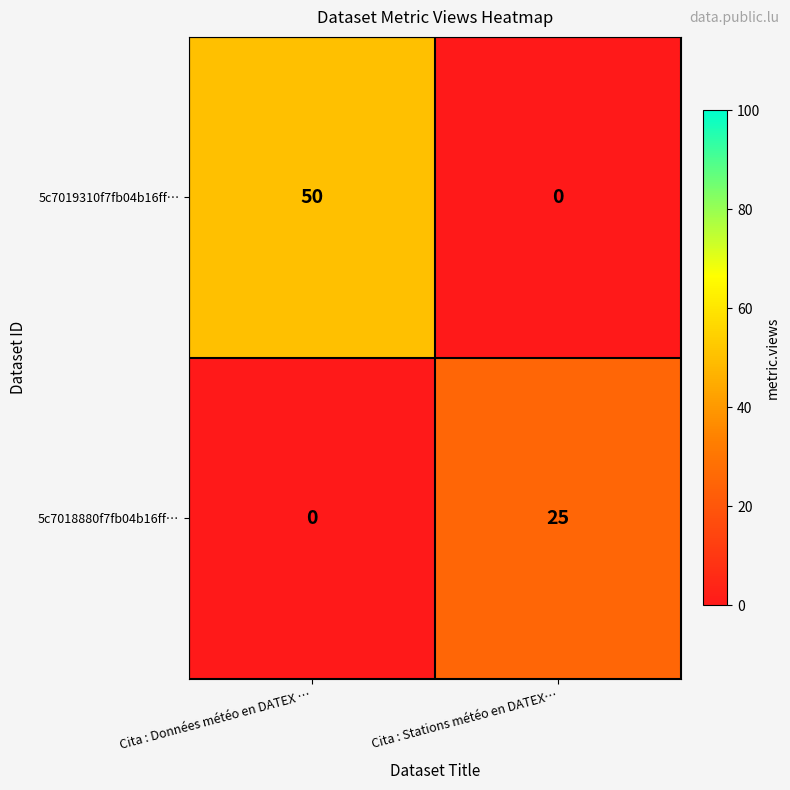

Reading left to right, list all the values displayed in this chart.

5c7019310f7fb04b16ff…: 50	0
5c7018880f7fb04b16ff…: 0	25